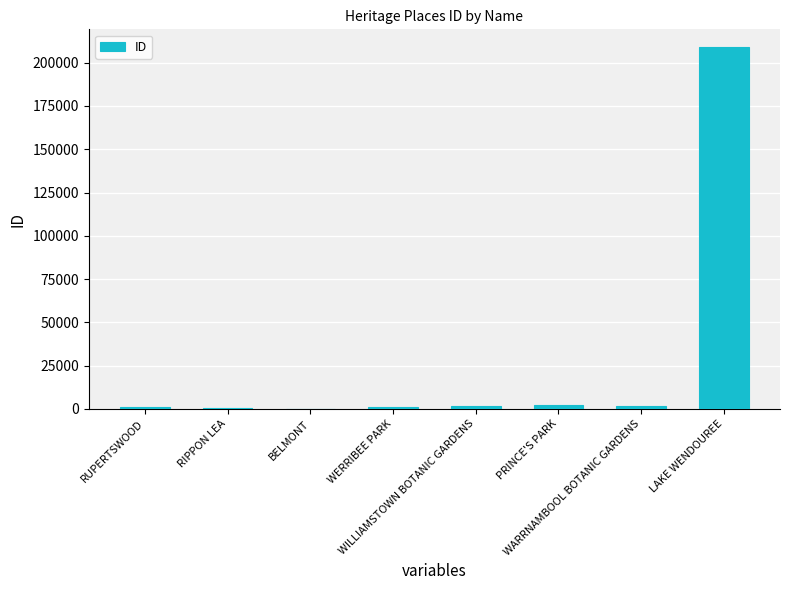

What is the change in value from RUPERTSWOOD to RIPPON LEA?

-706